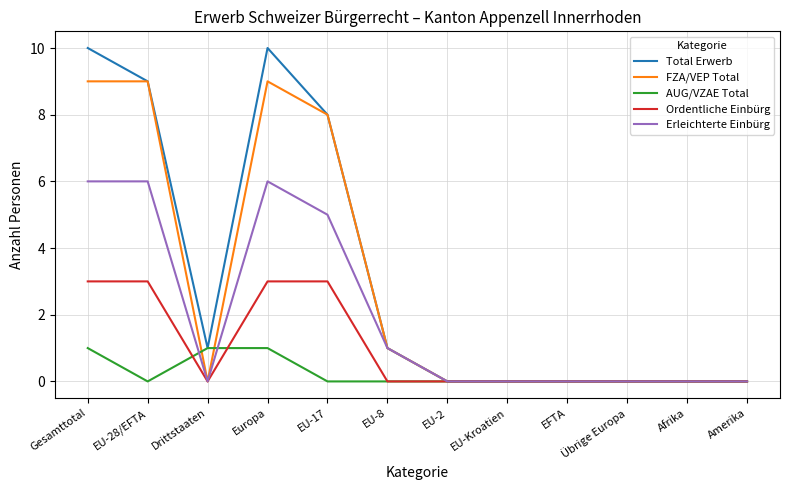

What is the difference between the highest and lowest values at EU-8?

1